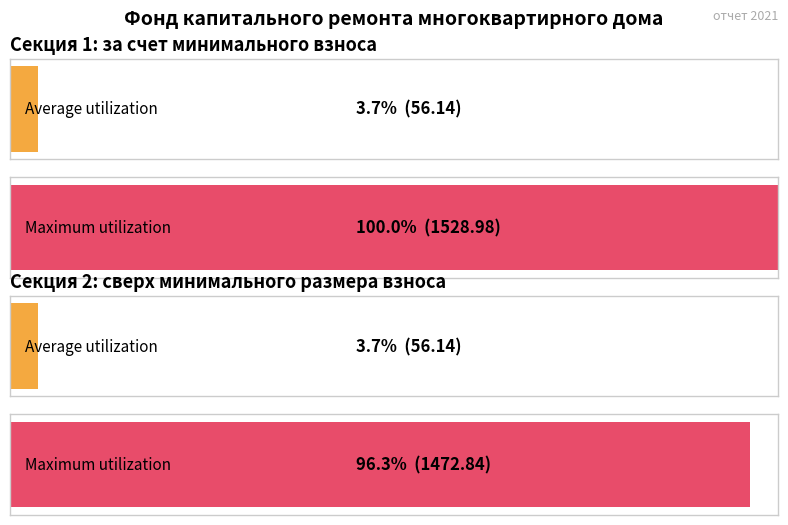

Where does the Average utilization series first go above 56?

за счет минимального взноса